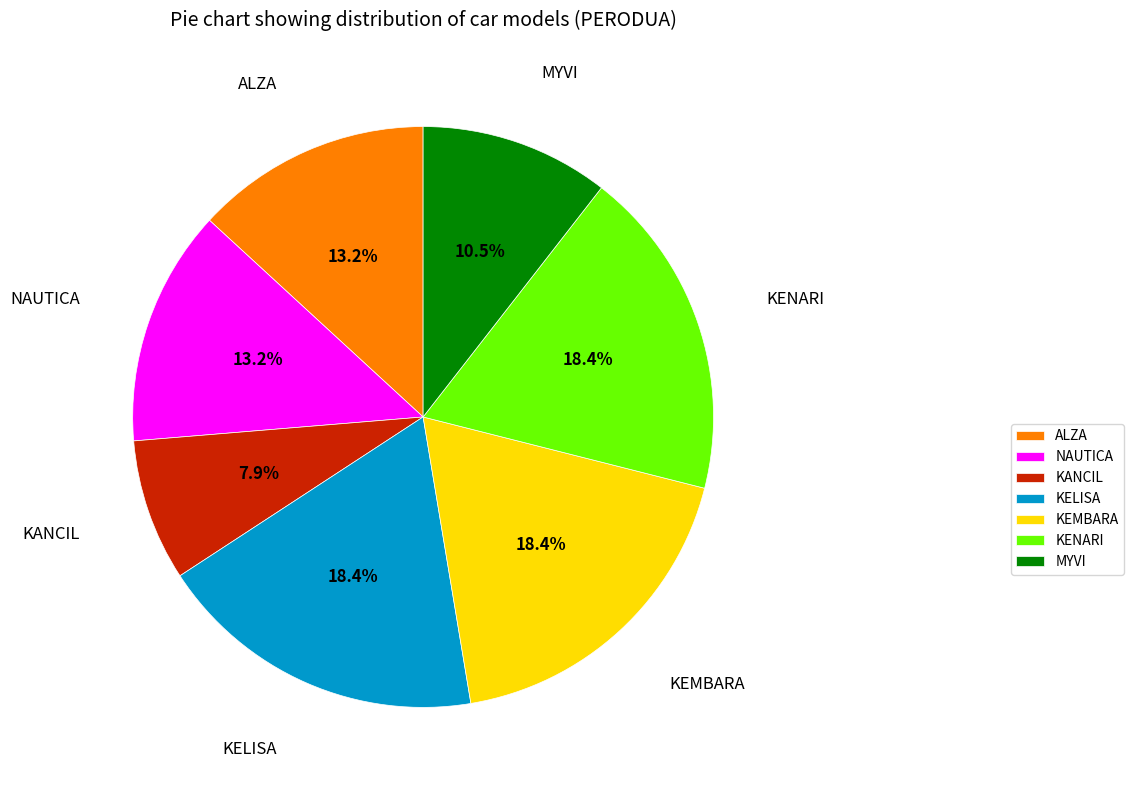

What is the total percentage of KELISA and KENARI?

36.8%